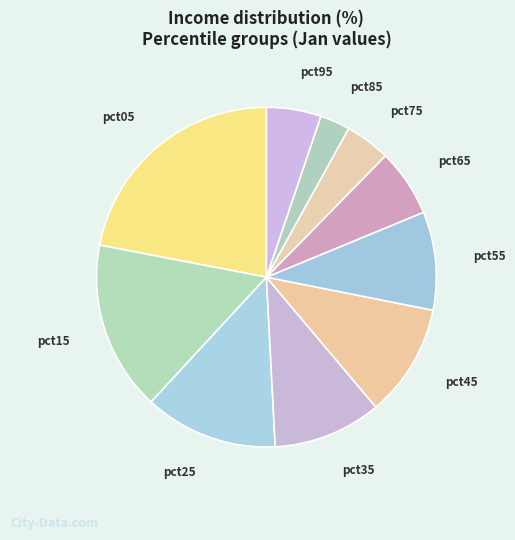

How many slices are in this pie chart?

10